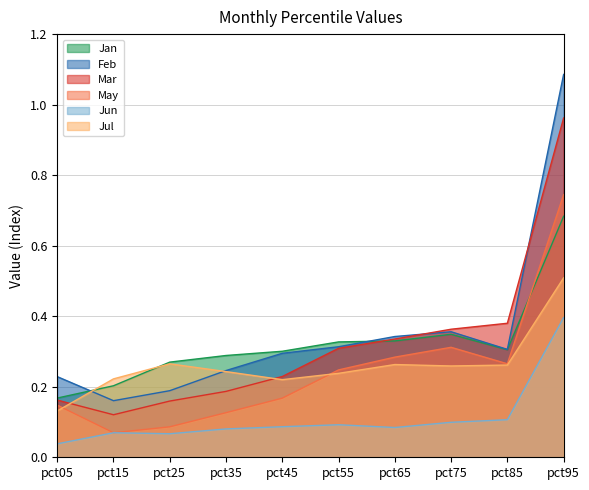

What is the maximum value for Mar?

1.0